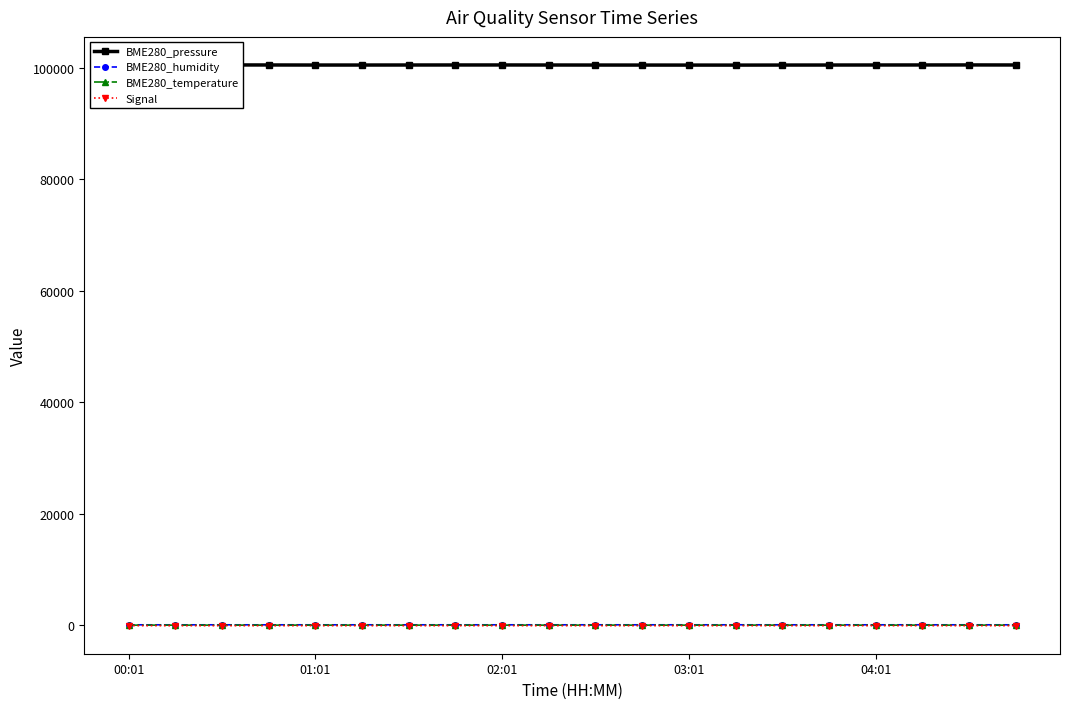

True or false: BME280_temperature has more than 2 interior local peaks.

False